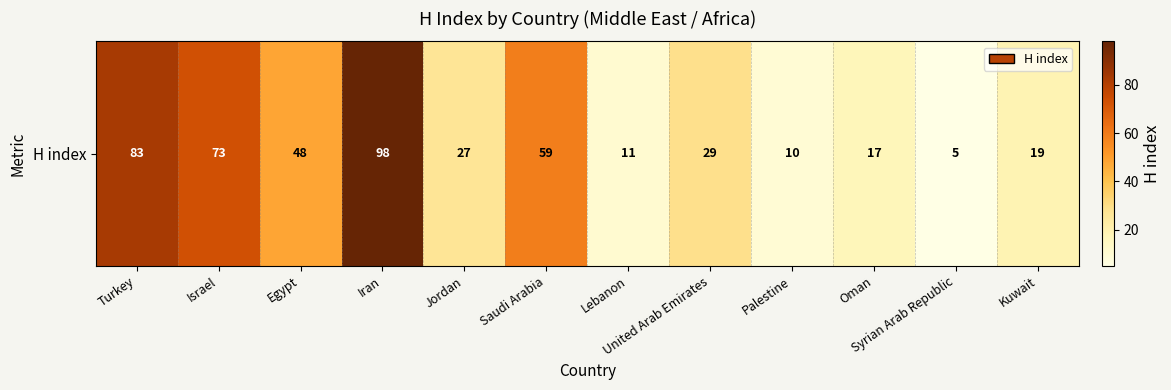

Reading left to right, what are all the values shown in this chart?

83	73	48	98	27	59	11	29	10	17	5	19